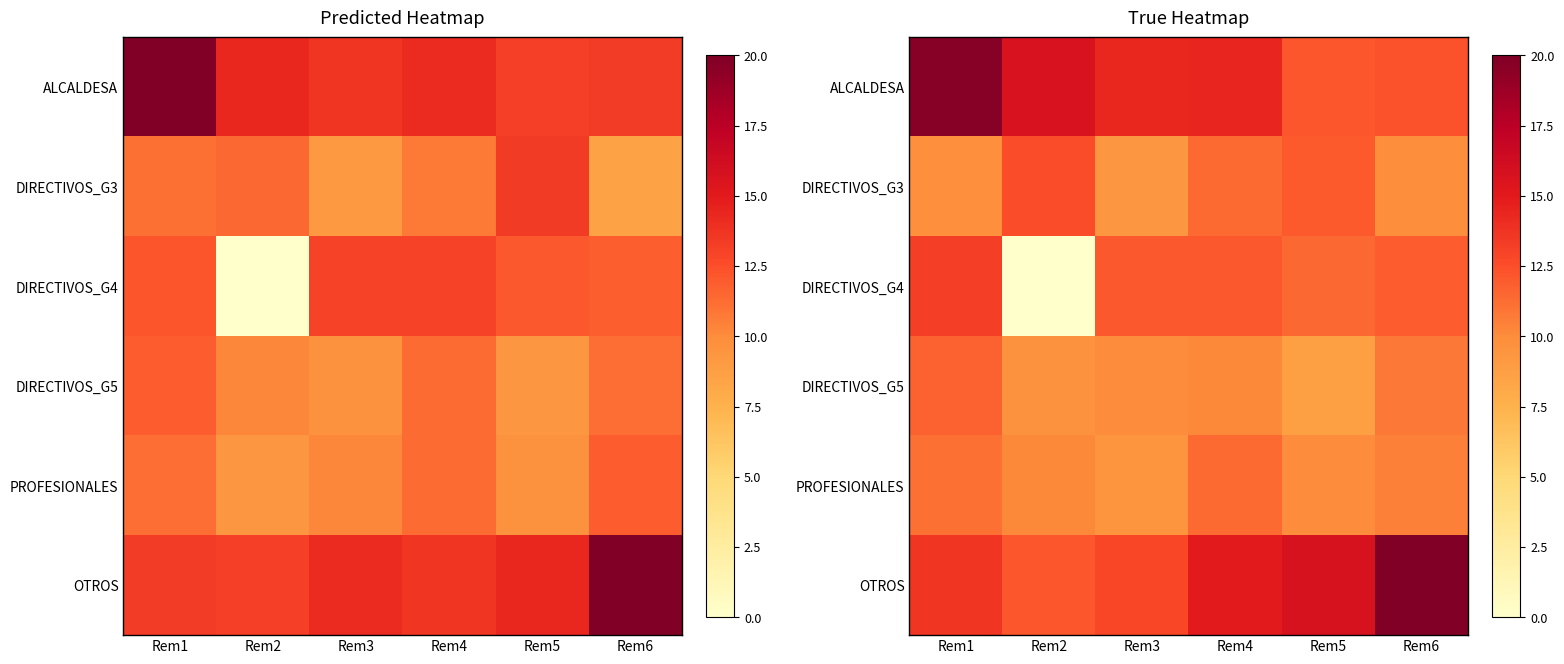

What is the difference between the OTROS values at Rem1 and Rem5?

2.0